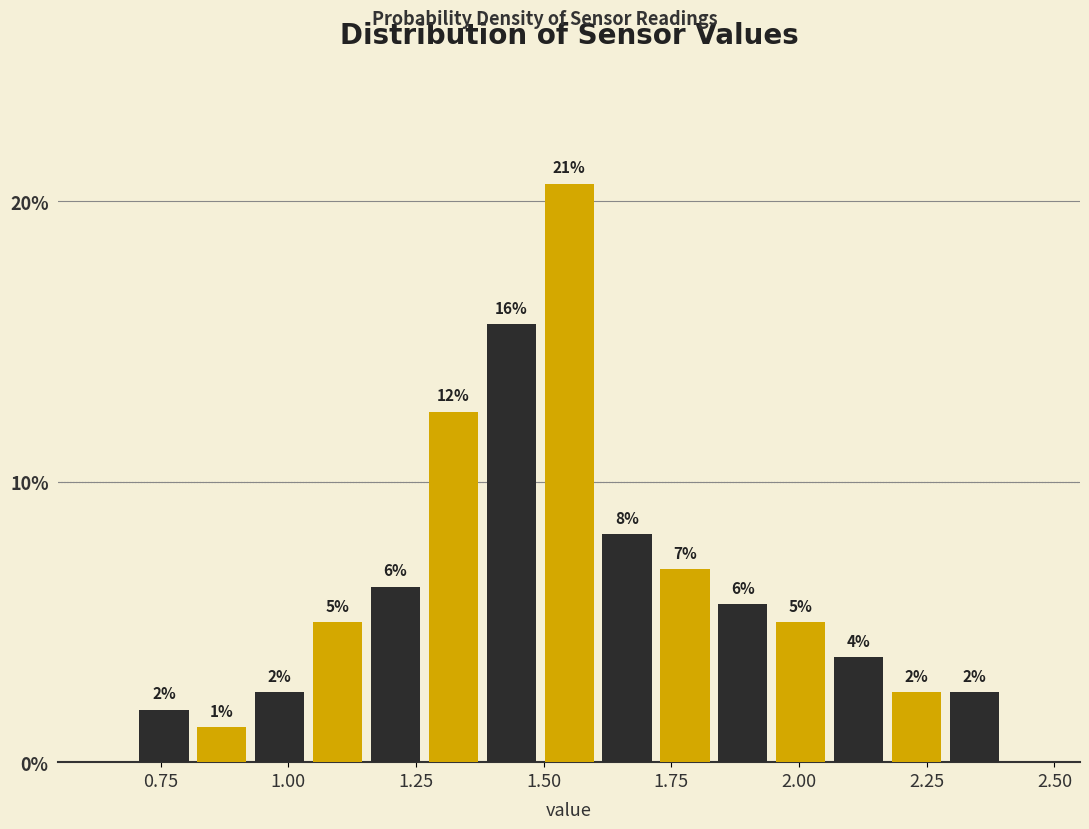

Read against the x-axis, roughly where is the centre of the tallest bar?

1.55